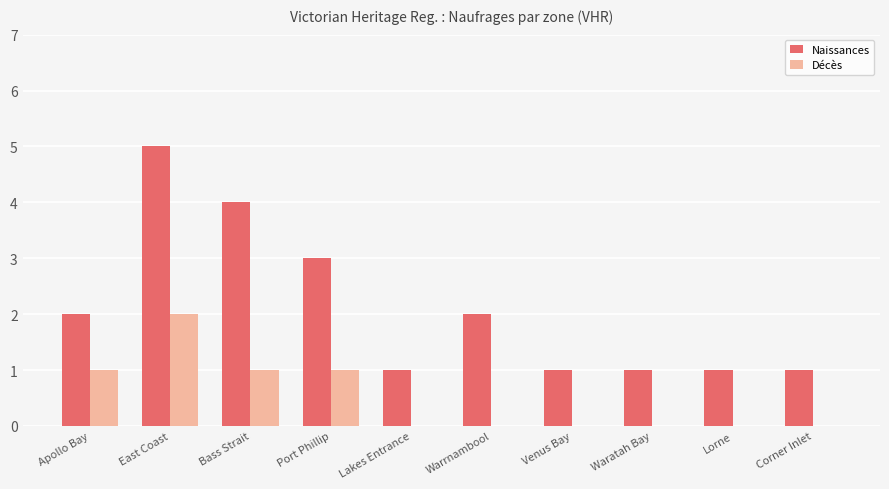

Reading left to right, transcribe all the data shown in this chart.

Naissances: Apollo Bay=2	East Coast=5	Bass Strait=4	Port Phillip=3	Lakes Entrance=1	Warrnambool=2	Venus Bay=1	Waratah Bay=1	Lorne=1	Corner Inlet=1
Décès: Apollo Bay=1	East Coast=2	Bass Strait=1	Port Phillip=1	Lakes Entrance=0	Warrnambool=0	Venus Bay=0	Waratah Bay=0	Lorne=0	Corner Inlet=0